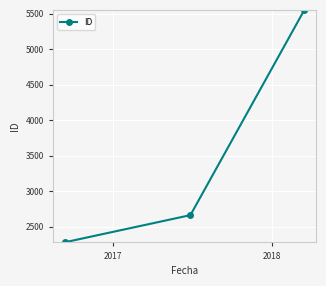

What is the smallest value displayed?

2280